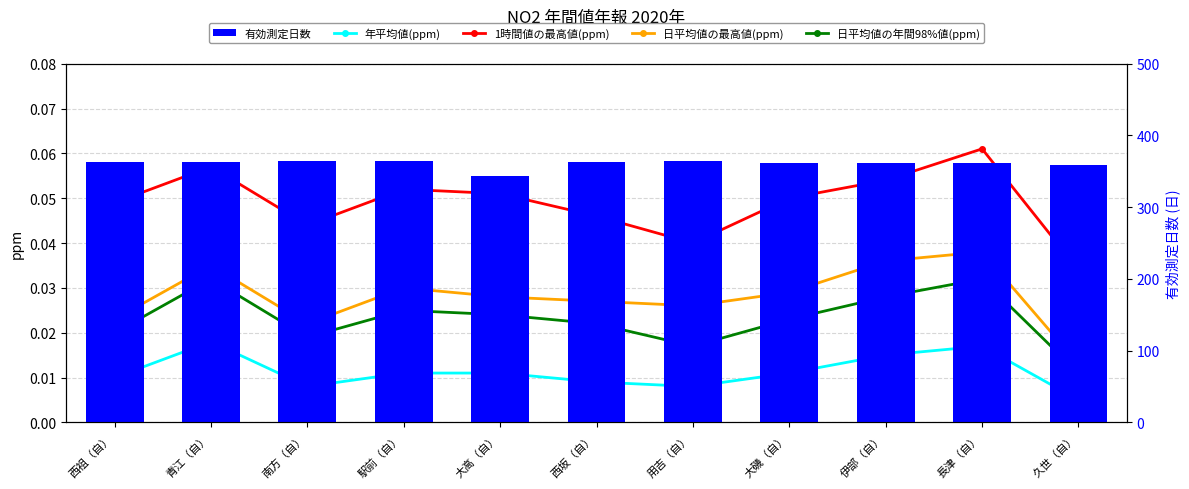

Reading left to right, transcribe all the data shown in this chart.

年平均値(ppm): 西祖（自）=0.0	青江（自）=0.0	南方（自）=0.0	駅前（自）=0.0	大高（自）=0.0	西坂（自）=0.0	用吉（自）=0.0	大磯（自）=0.0	伊部（自）=0.0	長津（自）=0.0	久世（自）=0.0
1時間値の最高値(ppm): 西祖（自）=0.0	青江（自）=0.1	南方（自）=0.0	駅前（自）=0.1	大高（自）=0.1	西坂（自）=0.0	用吉（自）=0.0	大磯（自）=0.1	伊部（自）=0.1	長津（自）=0.1	久世（自）=0.0
日平均値の最高値(ppm): 西祖（自）=0.0	青江（自）=0.0	南方（自）=0.0	駅前（自）=0.0	大高（自）=0.0	西坂（自）=0.0	用吉（自）=0.0	大磯（自）=0.0	伊部（自）=0.0	長津（自）=0.0	久世（自）=0.0
日平均値の年間98%値(ppm): 西祖（自）=0.0	青江（自）=0.0	南方（自）=0.0	駅前（自）=0.0	大高（自）=0.0	西坂（自）=0.0	用吉（自）=0.0	大磯（自）=0.0	伊部（自）=0.0	長津（自）=0.0	久世（自）=0.0
有効測定日数: 西祖（自）=363.0	青江（自）=363.0	南方（自）=364.0	駅前（自）=364.0	大高（自）=344.0	西坂（自）=363.0	用吉（自）=364.0	大磯（自）=362.0	伊部（自）=362.0	長津（自）=362.0	久世（自）=359.0